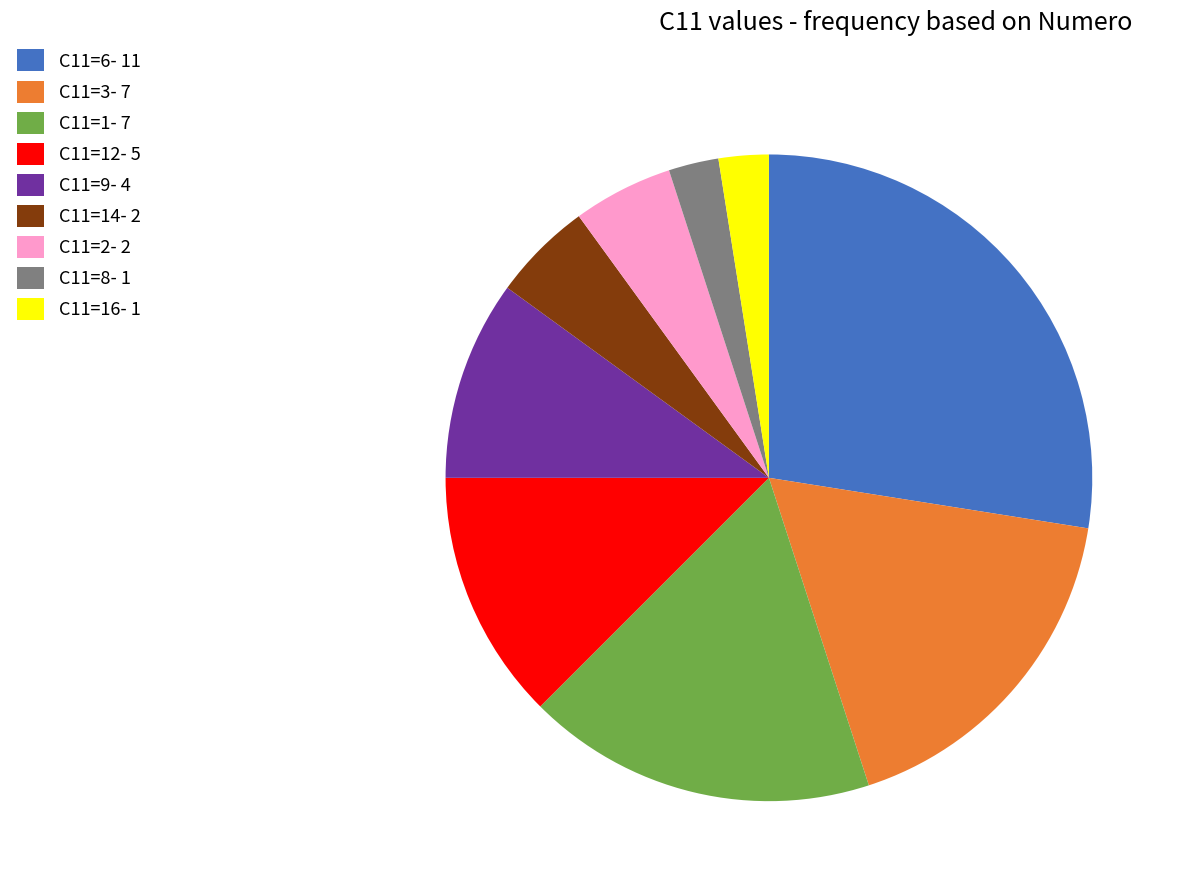

Which has a higher value, C11=9- 4 or C11=14- 2?

C11=9- 4